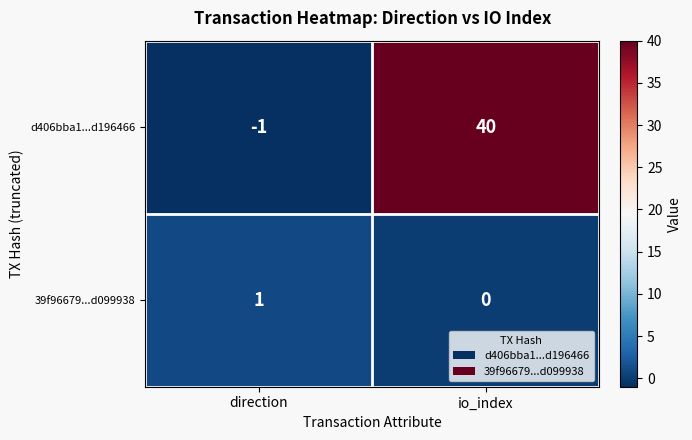

Where is d406bba1...d196466 nearest to the value 19?

direction